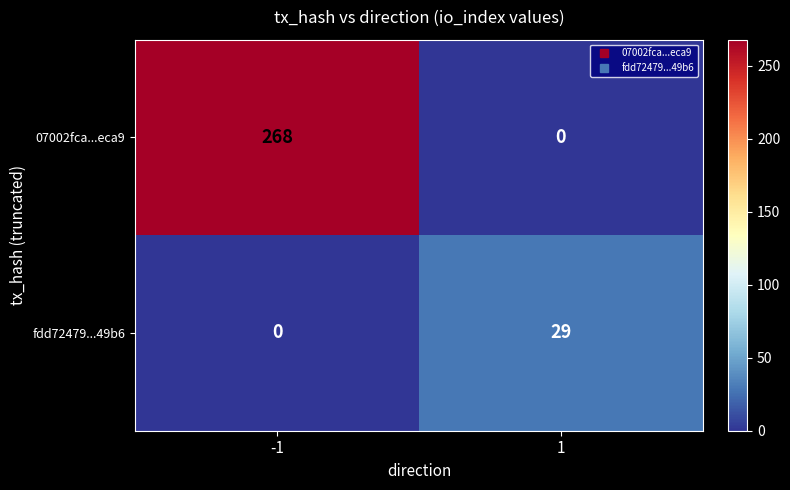

The fdd72479...49b6 series shows 9 at 1. True or false?

False